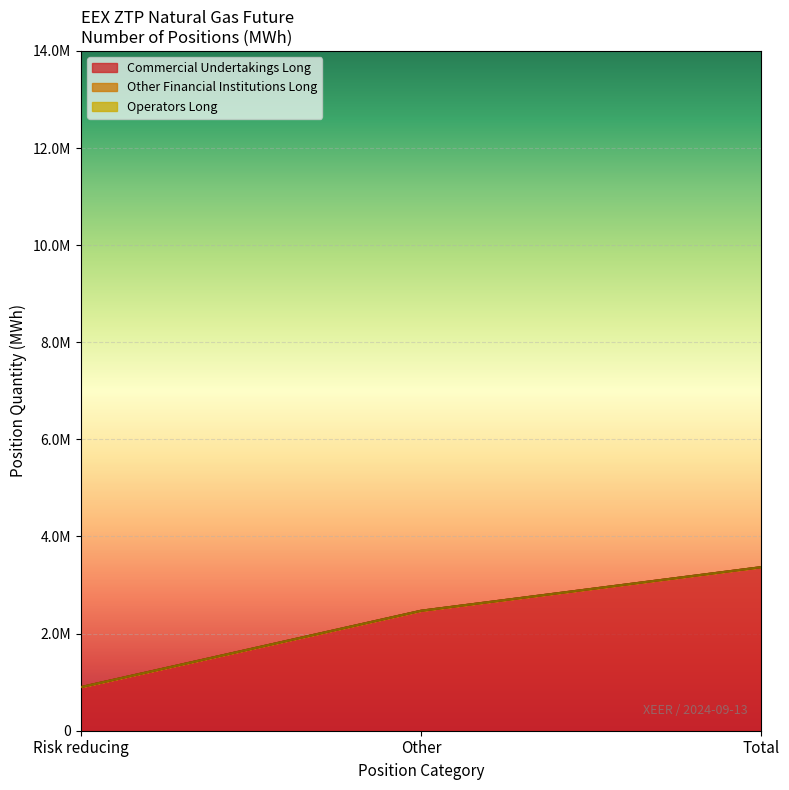

What is the label of the 3rd point from the left?

Total